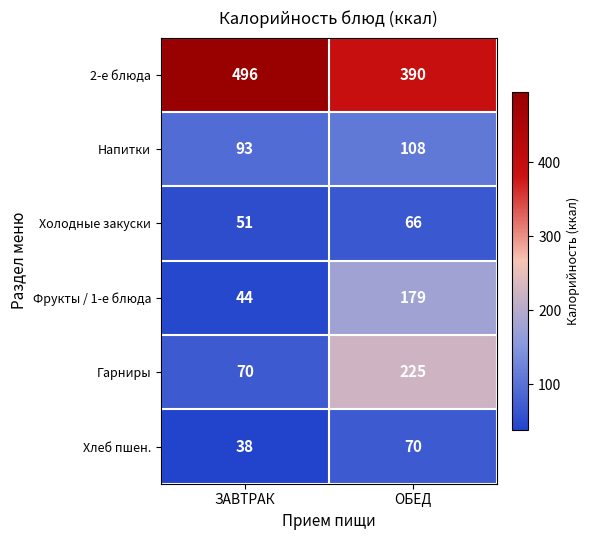

What is the difference between the highest and lowest values at ЗАВТРАК?

458